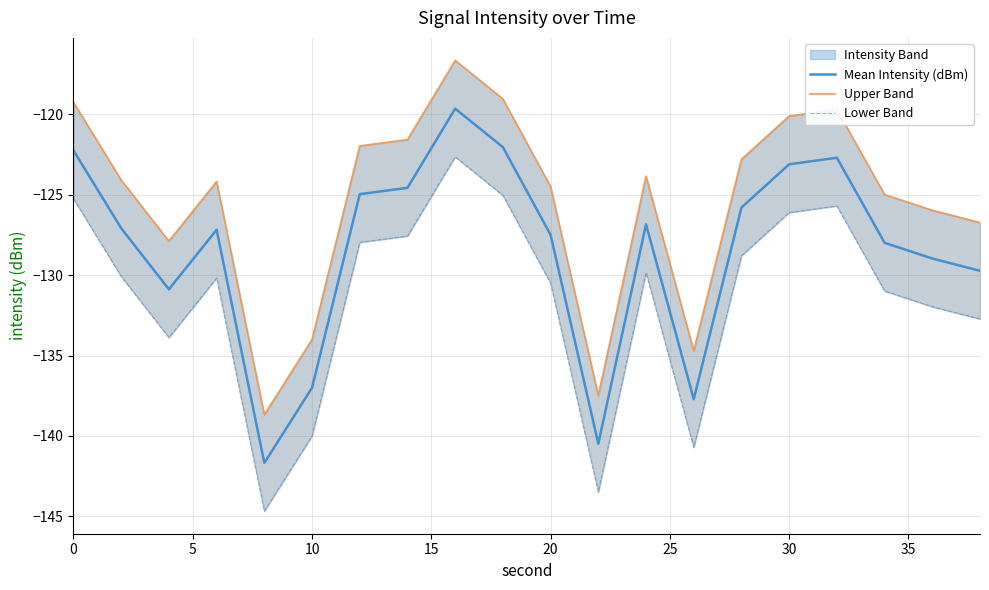

The Mean Intensity (dBm) series shows -58.6 at 10. True or false?

False